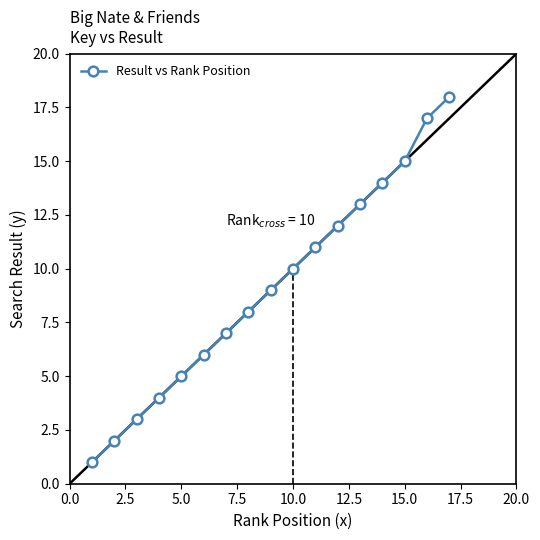

What is the difference between the maximum and second lowest values?

16